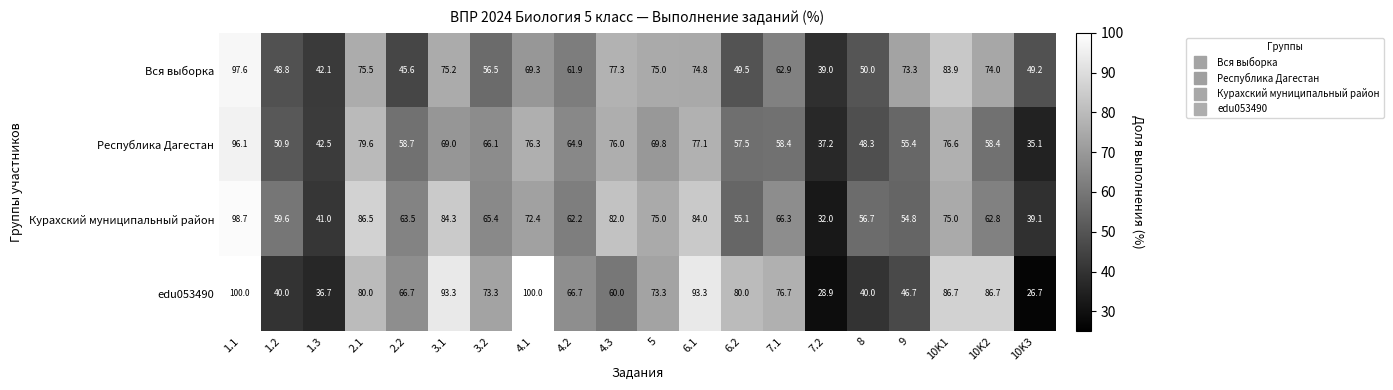

What is the spread (max minus min) of values at 1.2?

19.6